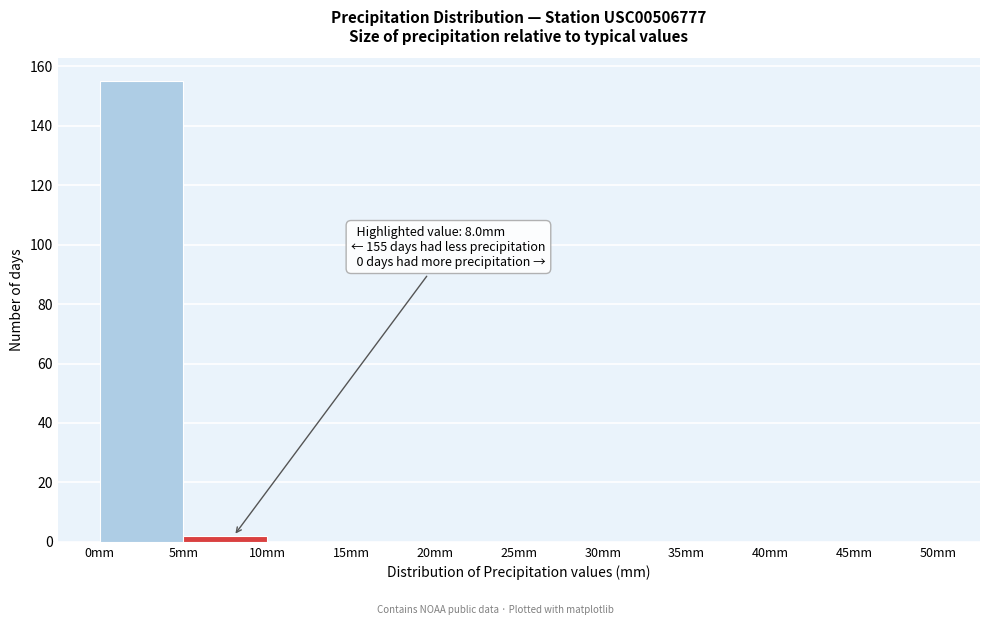

Over which range of the x-axis is the bar tallest?

0 to 5